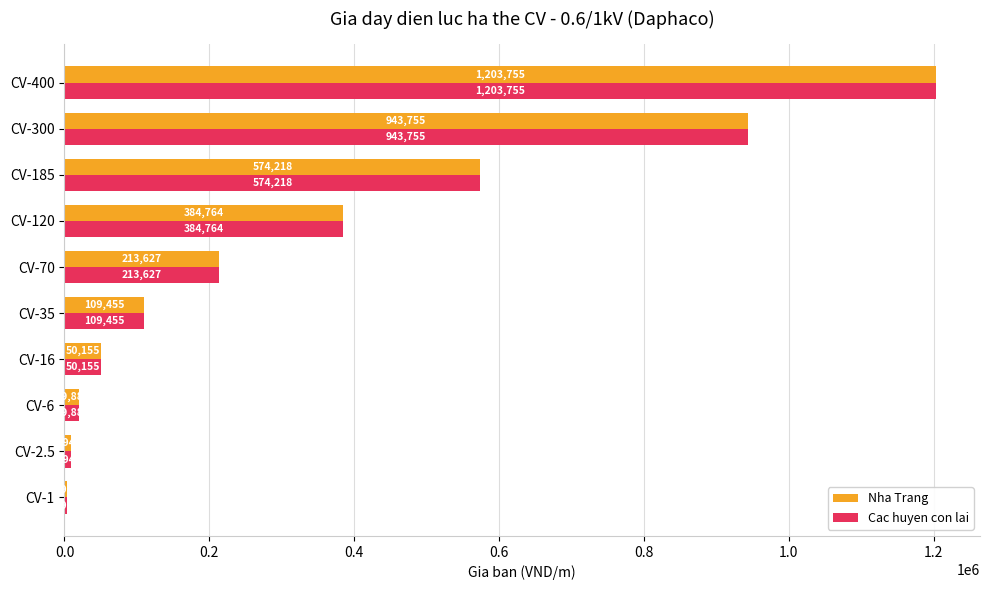

What is the smallest value displayed?

3982